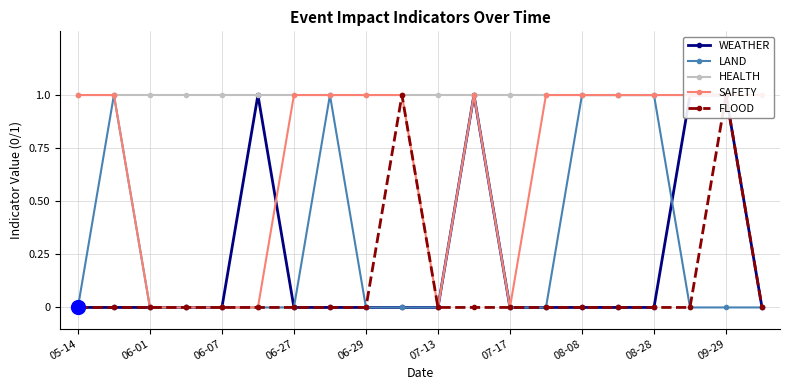

How many LAND values are between 0 and 1?

20